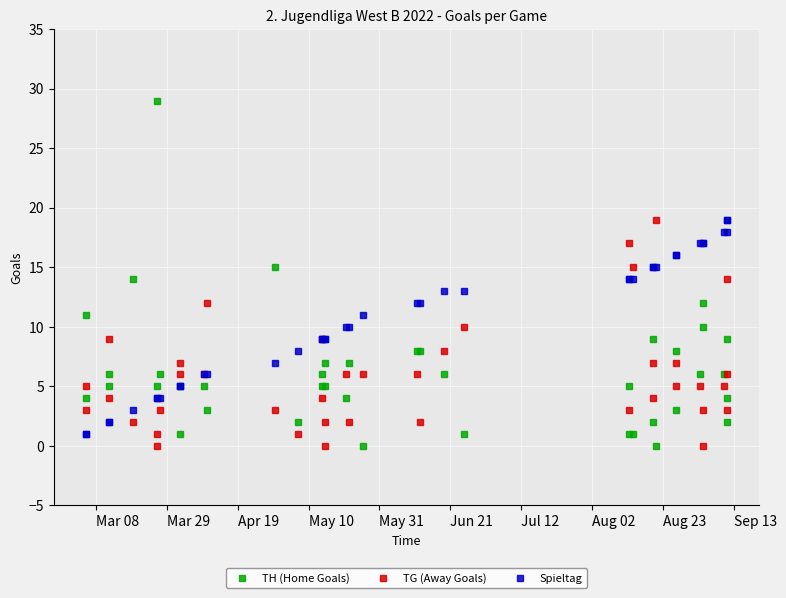

At how many categories does at least one series exceed 7?

33